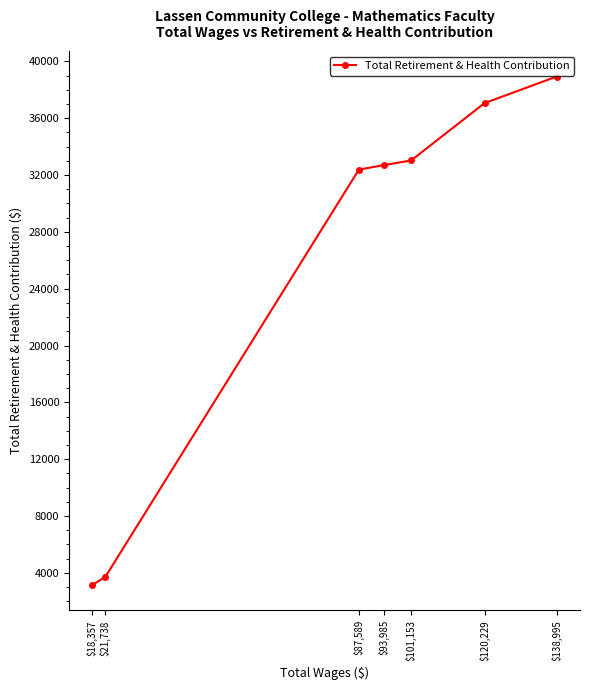

What is the value of the 6th point from the left?

37061